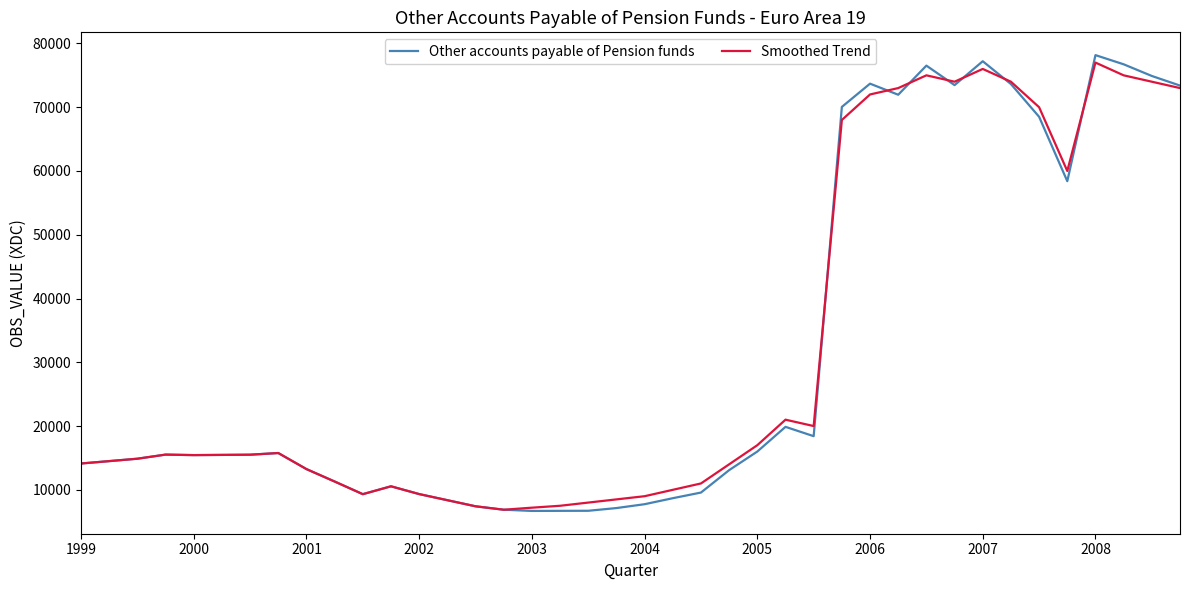

What is the minimum value shown in the chart?

6690.4